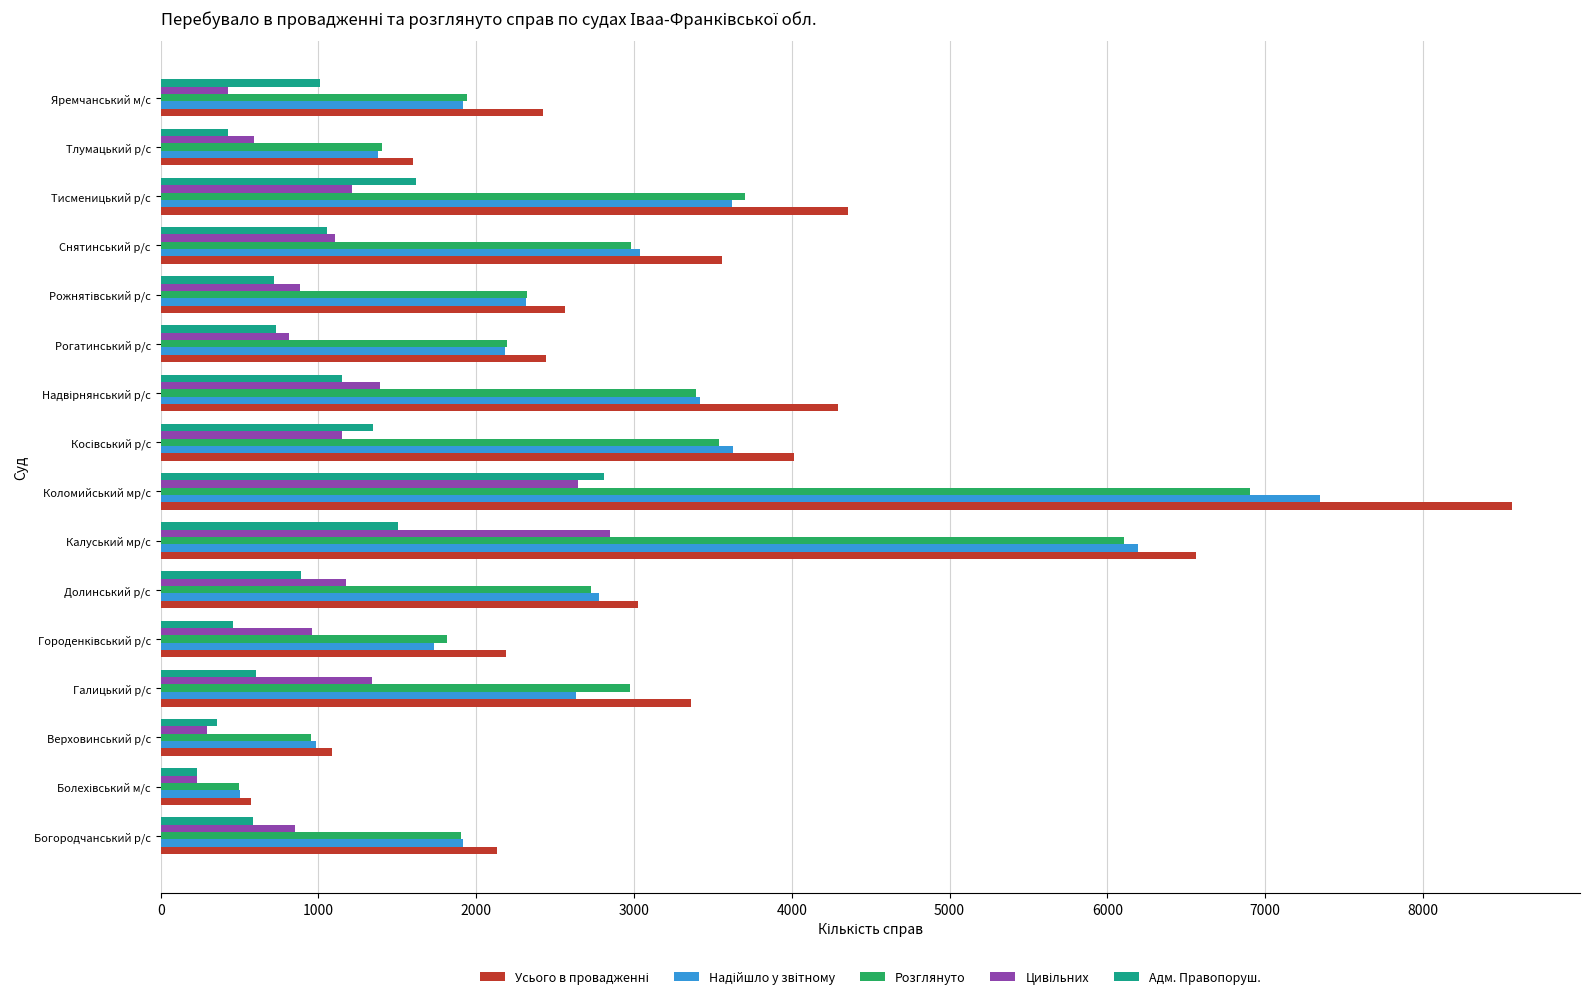

What is the greatest value displayed?

8567